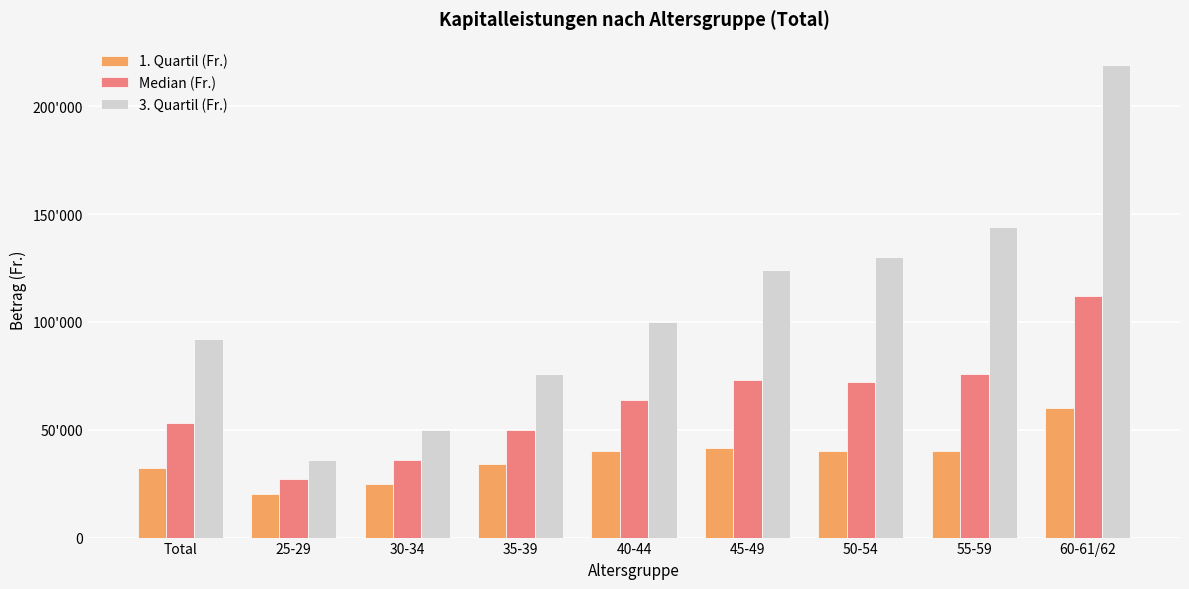

At which category does the chart reach its peak across all series?

60-61/62